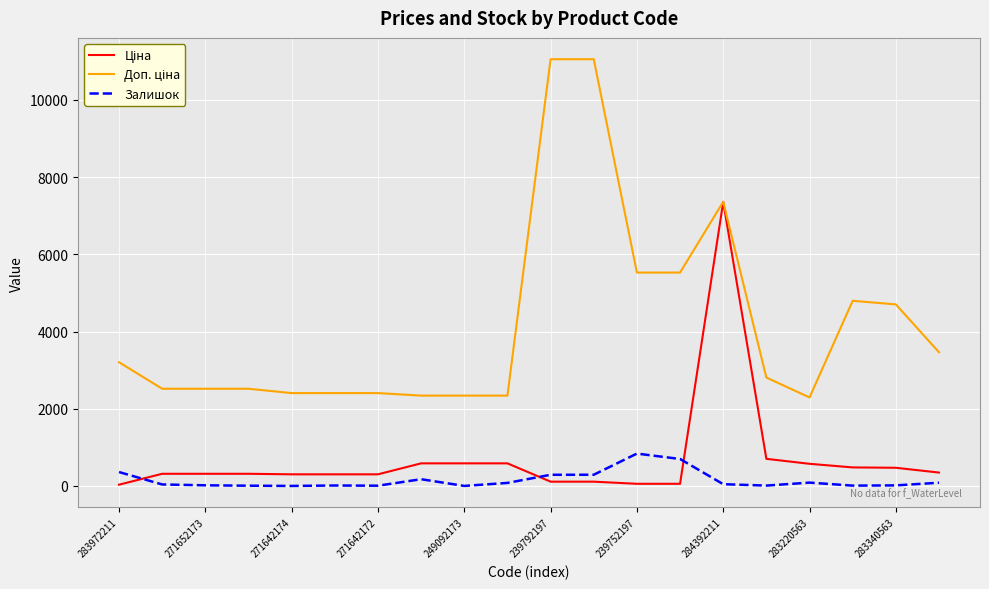

What is the greatest value displayed?

11055.0